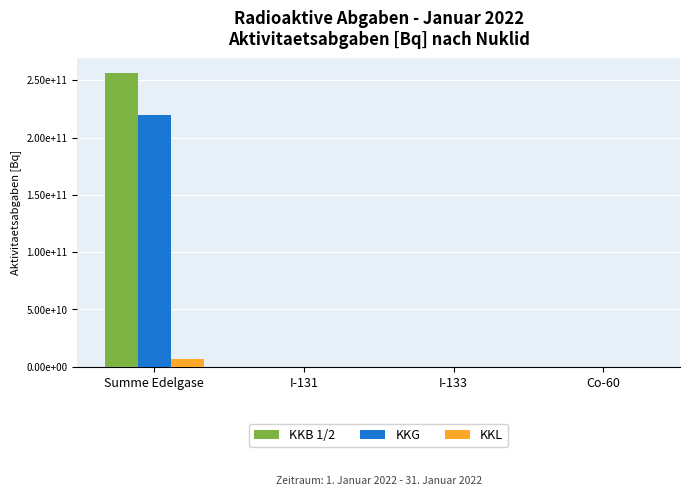

What position from the right is I-131?

3